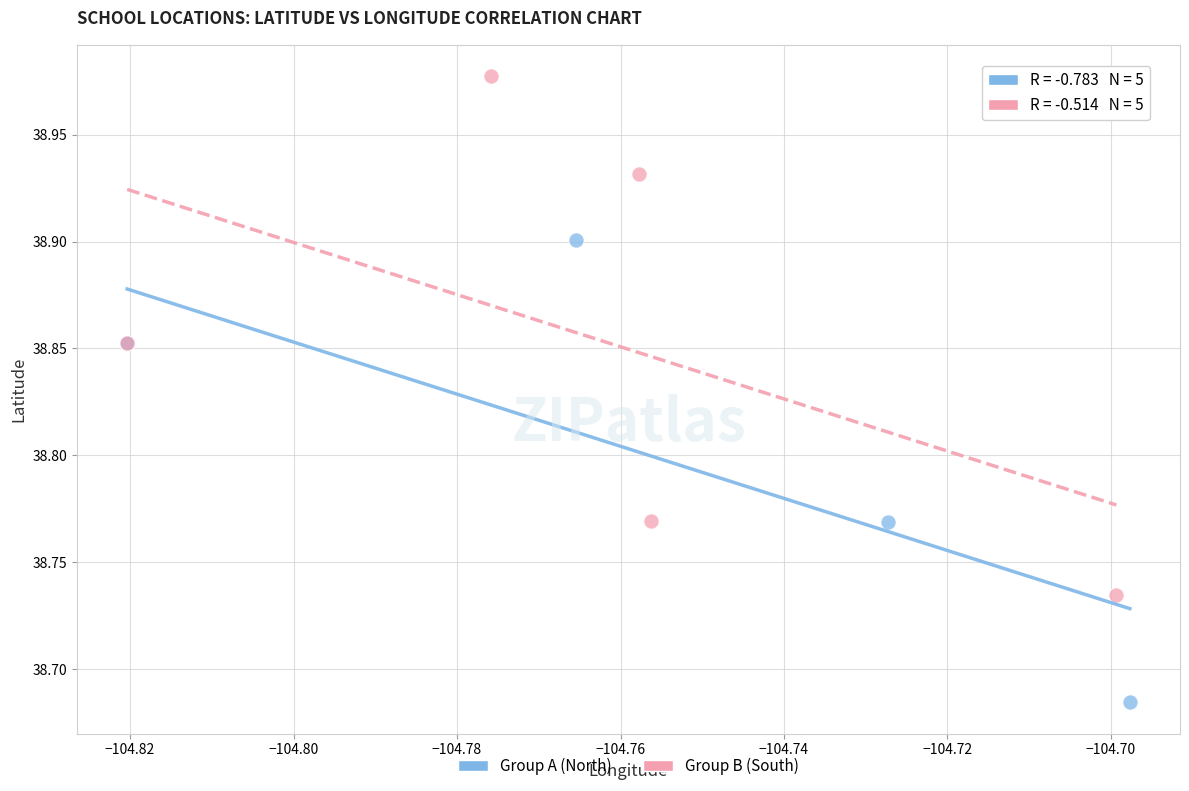

Which series has the widest spread of Y values?

Group B (South)